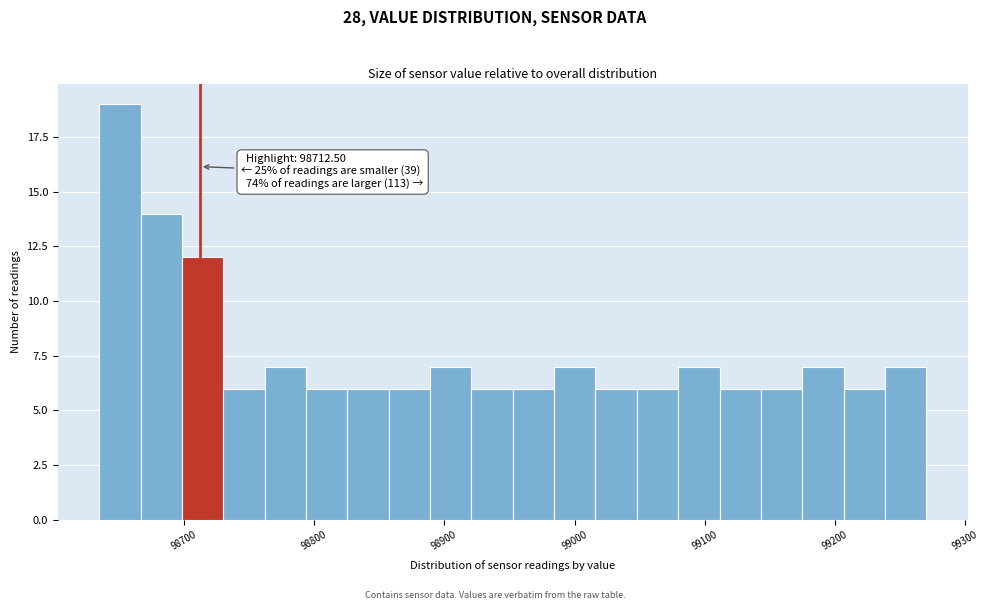

Read against the x-axis, roughly where is the centre of the tallest bar?

98650